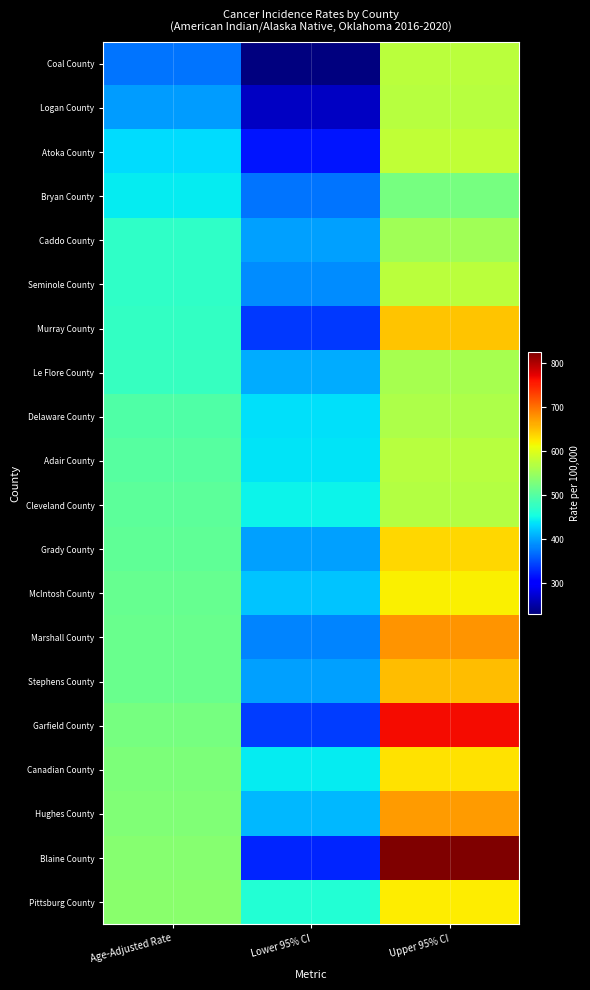

How many series are shown in this chart?

20